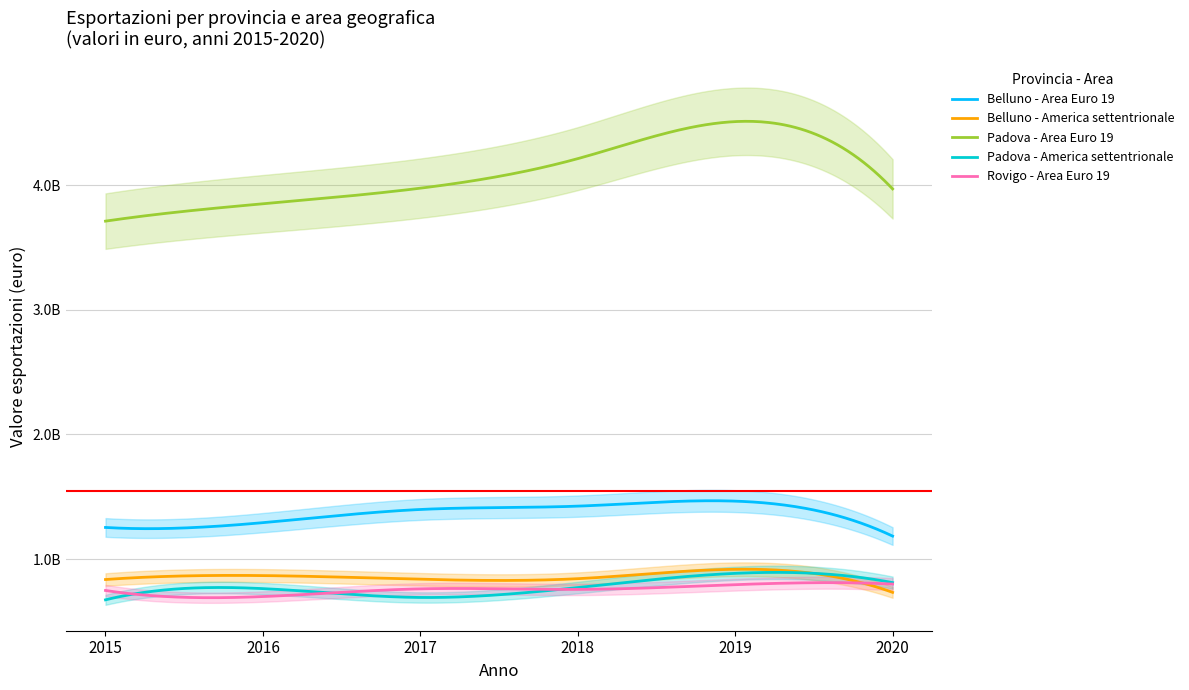

Between 2015 and 2020, which series saw the biggest shift?

Padova - Area Euro 19